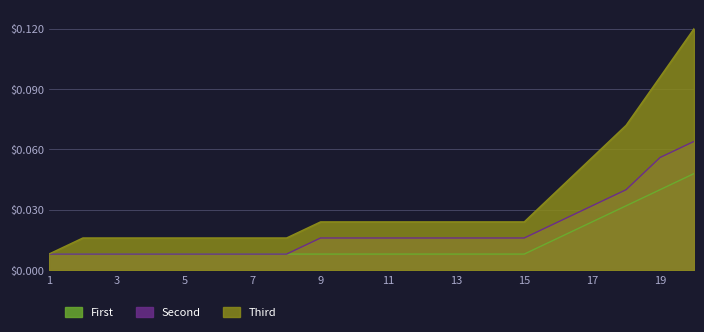

List the labels in order of First value, smallest first.

1, 2, 3, 4, 5, 6, 7, 8, 9, 10, 11, 12, 13, 14, 15, 16, 17, 18, 19, 20